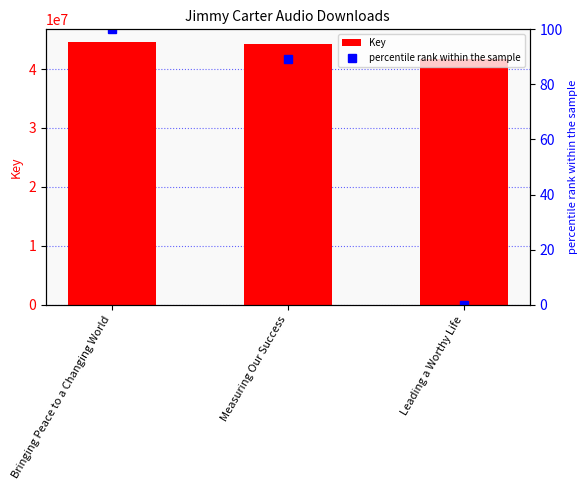

True or false: percentile rank within the sample has a value of -42.0 at Leading a Worthy Life.

False